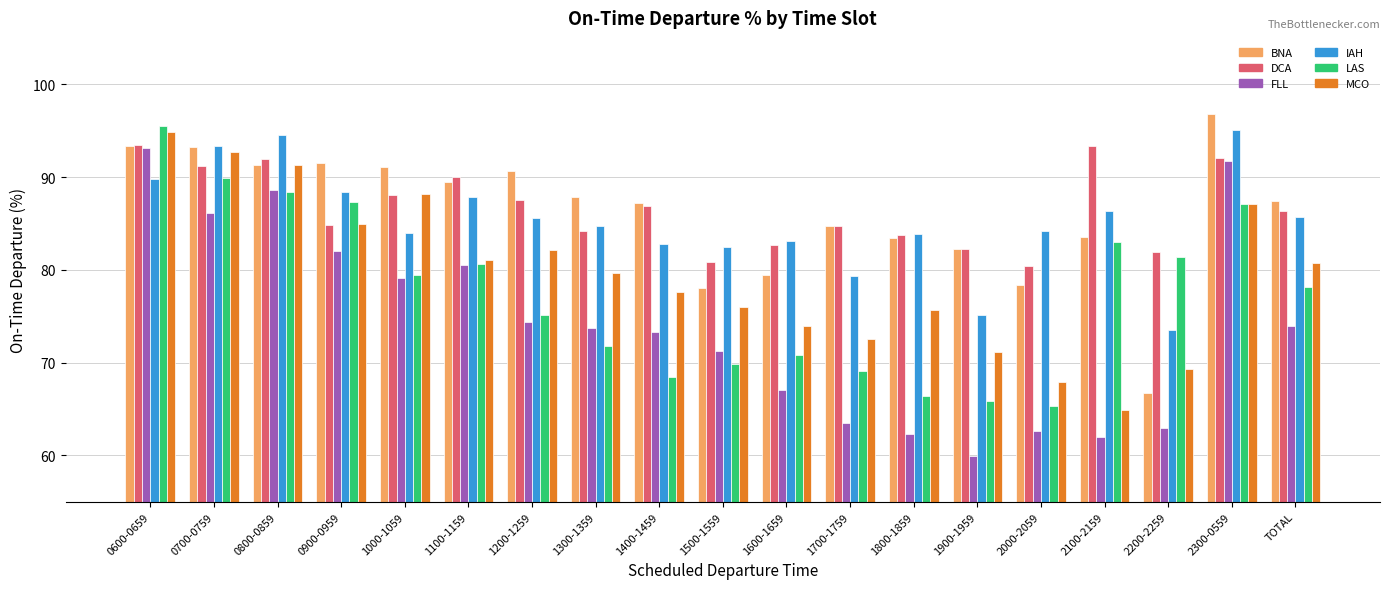

Which series has the largest range (max minus min)?

FLL